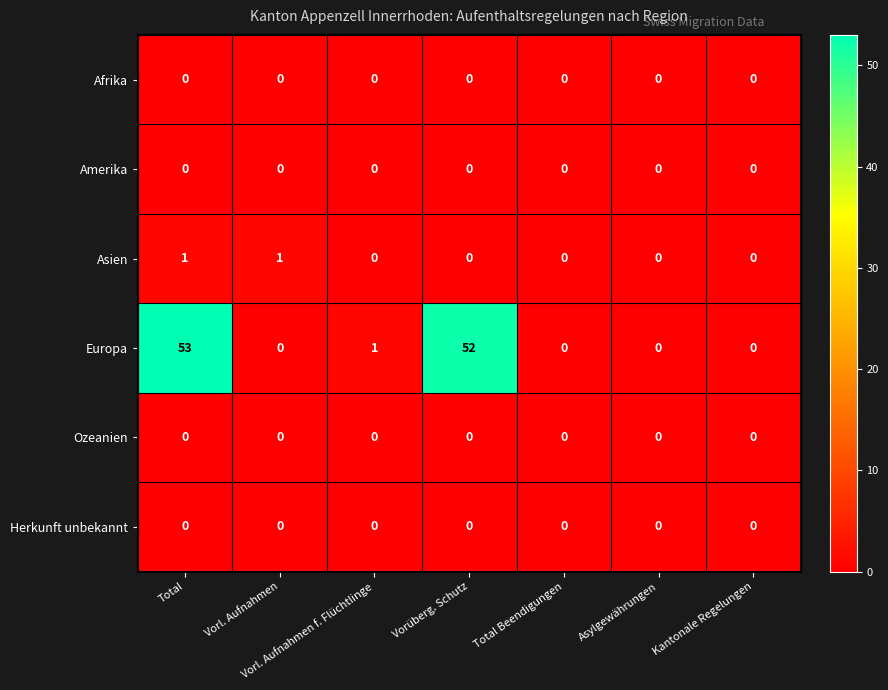

The value of Europa at Kantonale Regelungen is -33. True or false?

False